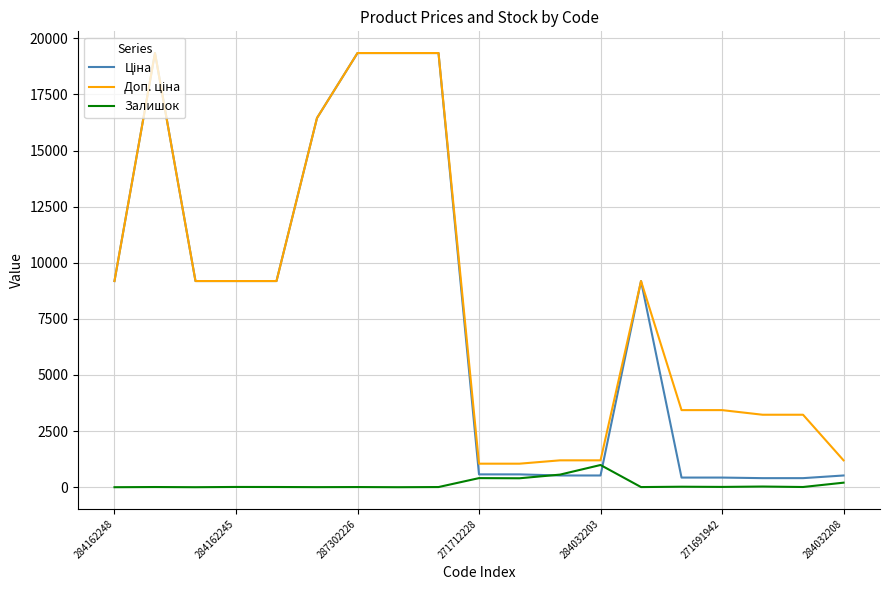

What is the greatest value displayed?

19343.1